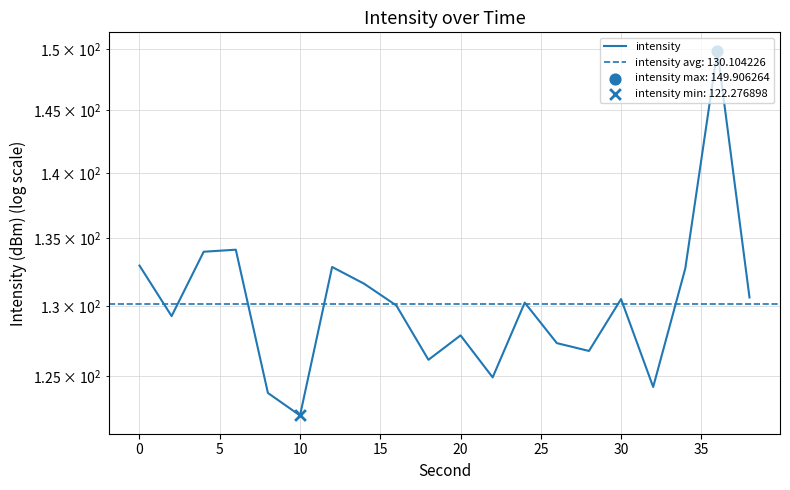

Approximately how many times larger is the value at 25 compared to −5?

1.0